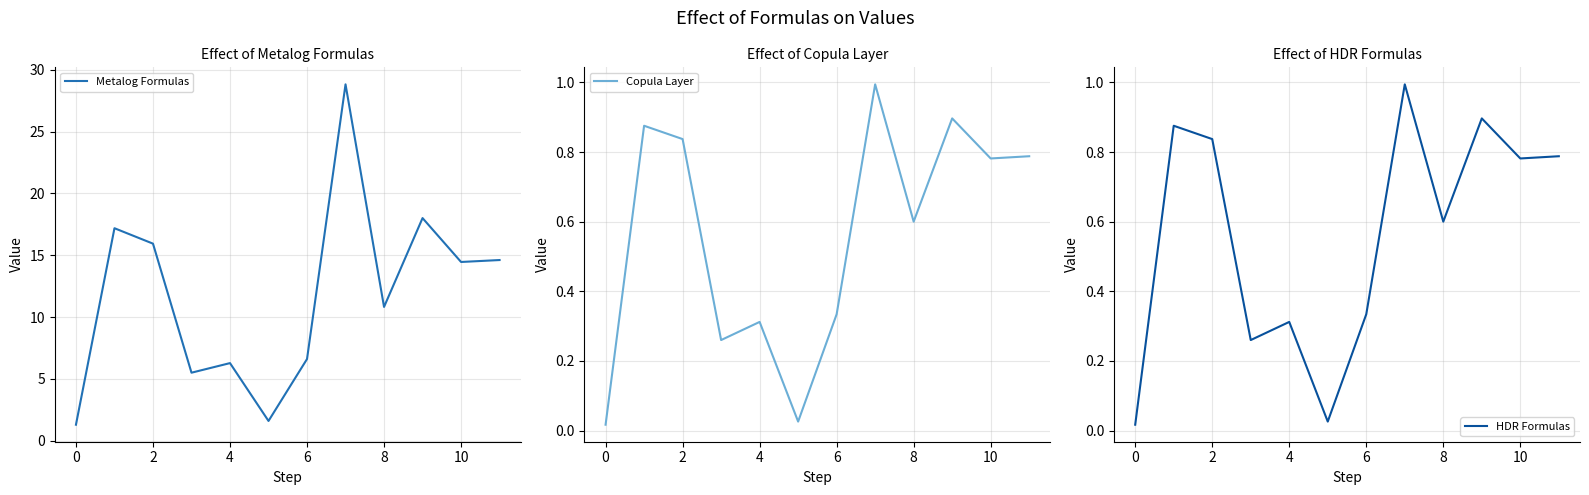

At which label is Metalog Formulas closest to 15?

11